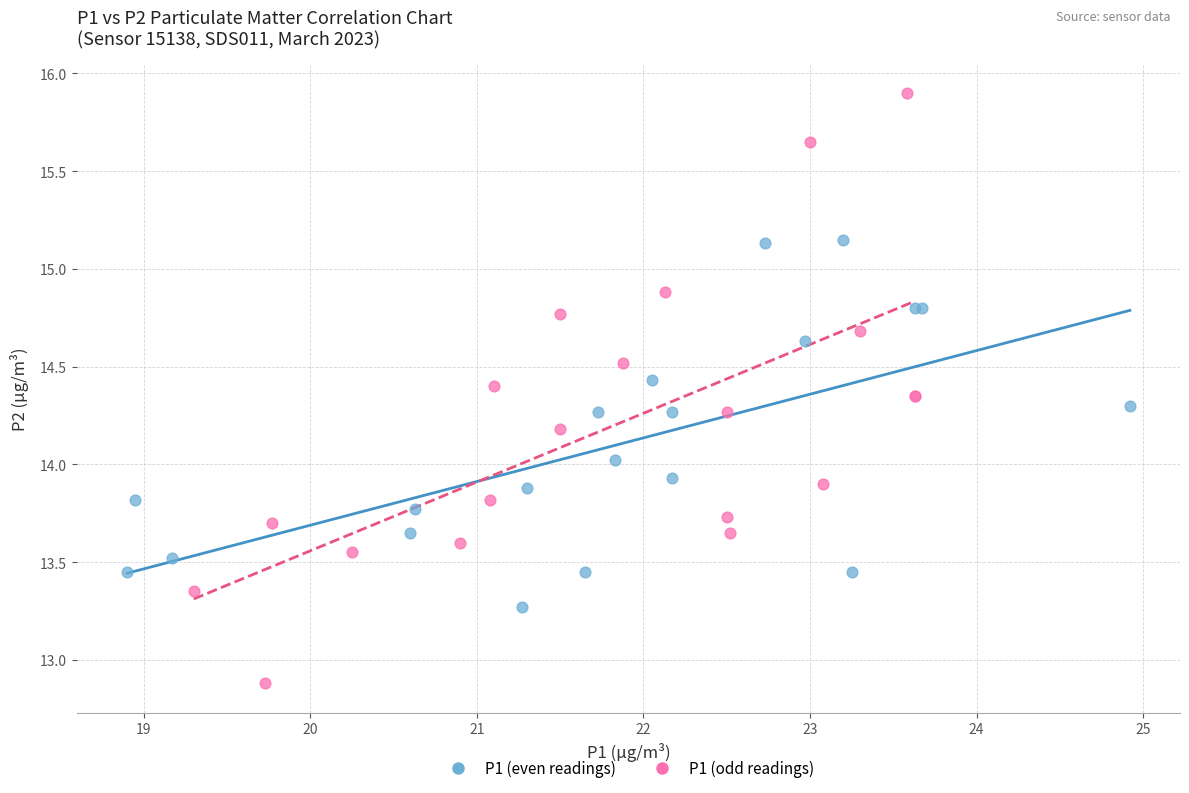

Which series reaches the minimum Y coordinate?

P1 (odd readings)